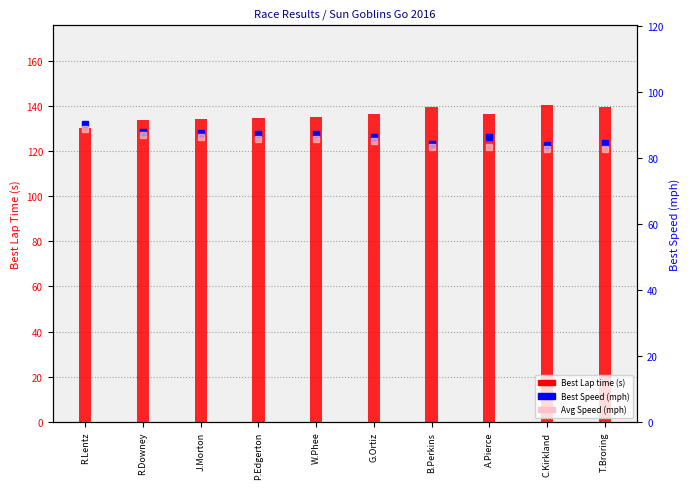

Rank the categories by Best Speed (mph) value from lowest to highest.

C.Kirkland, B.Perkins, T.Broring, A.Pierce, G.Ortiz, W.Phee, P.Edgerton, J.Morton, R.Downey, R.Lentz